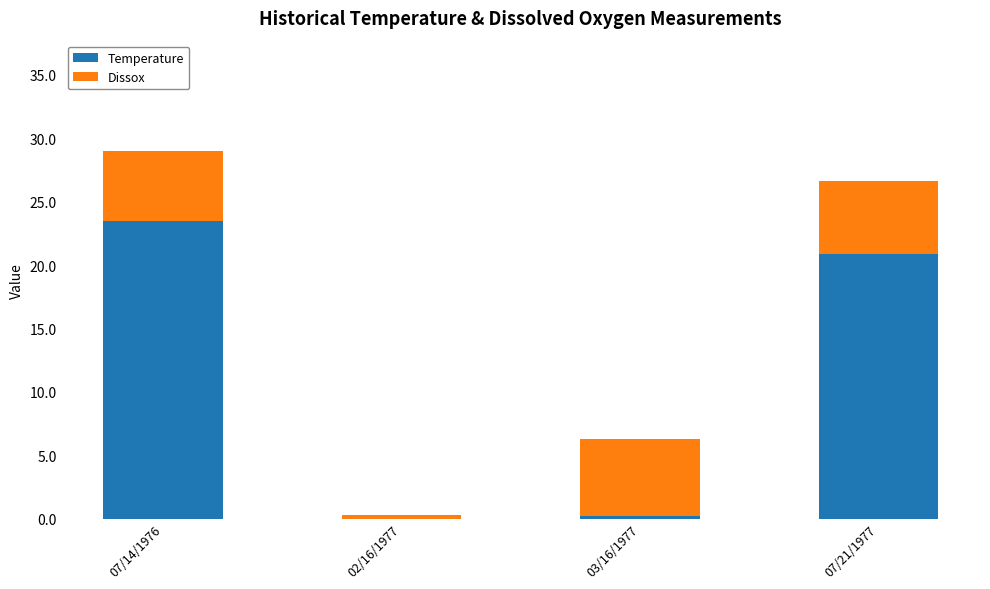

What is the approximate value of Temperature at 07/14/1976?

23.5